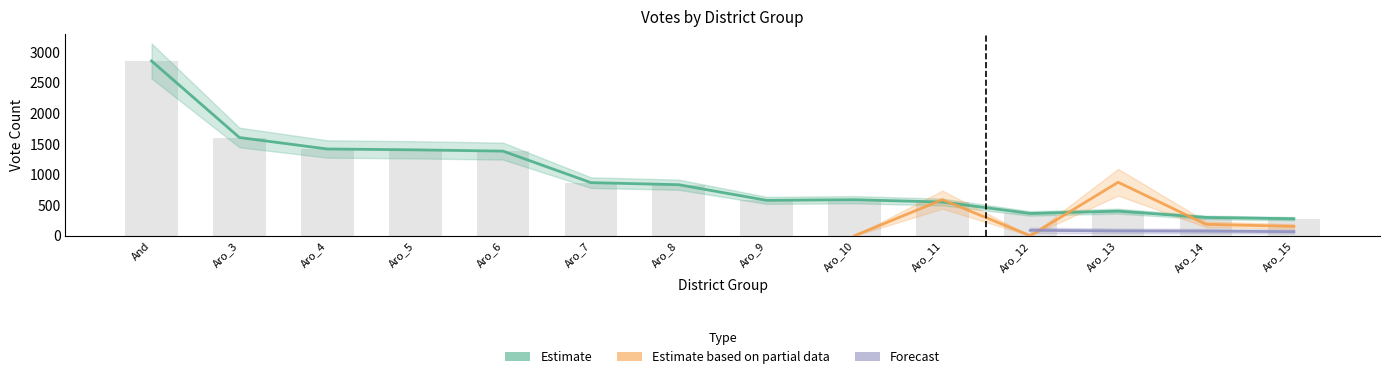

What is the sum of the Estimate values at Aro_3 and Aro_7?

2468